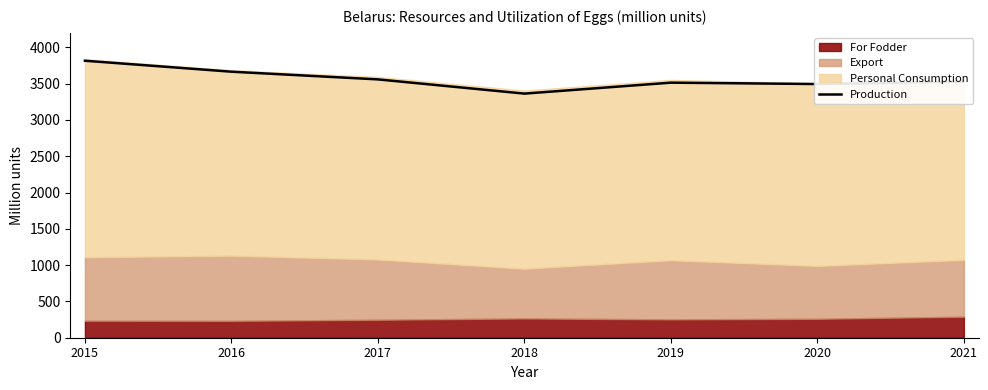

What is the change in value from 2015 to 2018?

-453